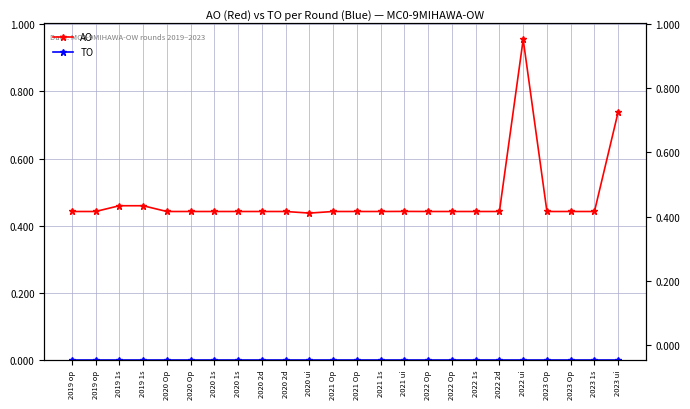

Reading left to right, transcribe all the data shown in this chart.

AO: 2019 op=0.4	2019 op=0.4	2019 1s=0.5	2019 1s=0.5	2020 Op=0.4	2020 Op=0.4	2020 1s=0.4	2020 1s=0.4	2020 2d=0.4	2020 2d=0.4	2020 ui=0.4	2021 Op=0.4	2021 Op=0.4	2021 1s=0.4	2021 ui=0.4	2022 Op=0.4	2022 Op=0.4	2022 1s=0.4	2022 2d=0.4	2022 ui=1.0	2023 Op=0.4	2023 Op=0.4	2023 1s=0.4	2023 ui=0.7
TO: 2019 op=0.0	2019 op=0.0	2019 1s=0.0	2019 1s=0.0	2020 Op=0.0	2020 Op=0.0	2020 1s=0.0	2020 1s=0.0	2020 2d=0.0	2020 2d=0.0	2020 ui=0.0	2021 Op=0.0	2021 Op=0.0	2021 1s=0.0	2021 ui=0.0	2022 Op=0.0	2022 Op=0.0	2022 1s=0.0	2022 2d=0.0	2022 ui=0.0	2023 Op=0.0	2023 Op=0.0	2023 1s=0.0	2023 ui=0.0